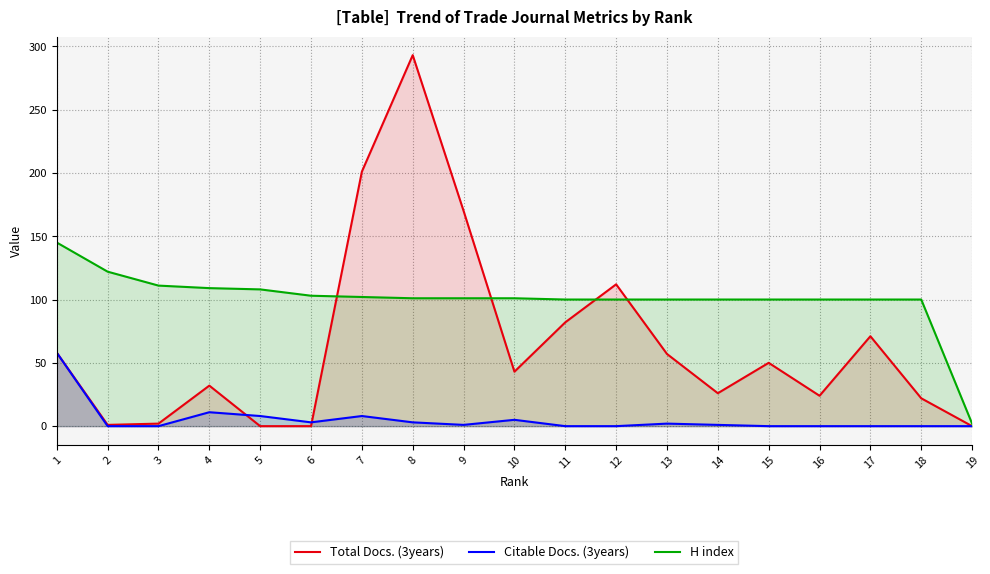

What are all the series names shown in the legend?

Total Docs. (3years), Citable Docs. (3years), H index